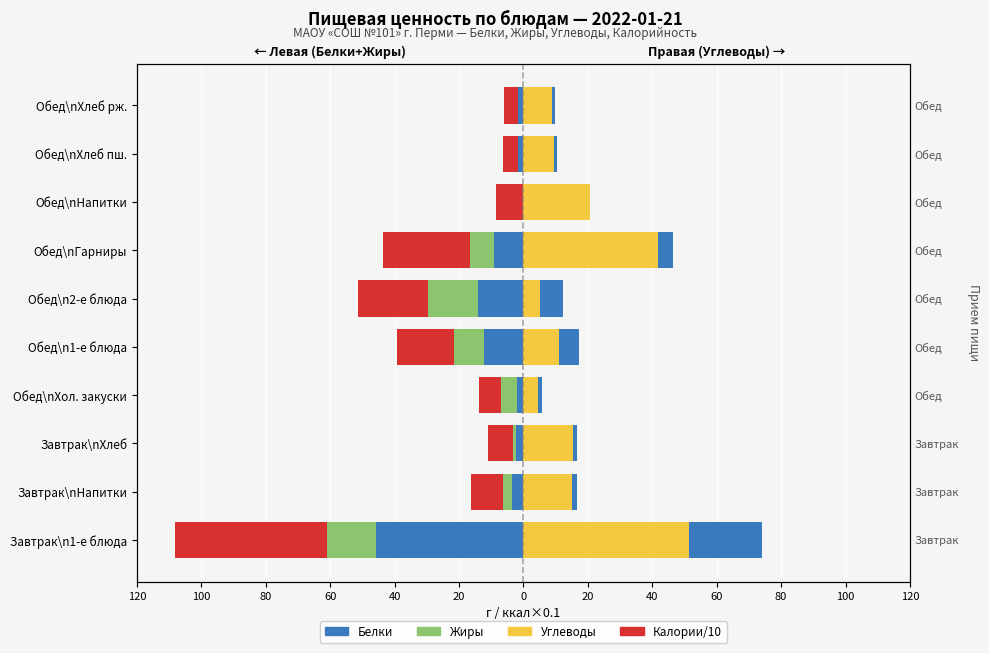

What are all the series names shown in the legend?

Белки, Жиры, Калории/10, Углеводы